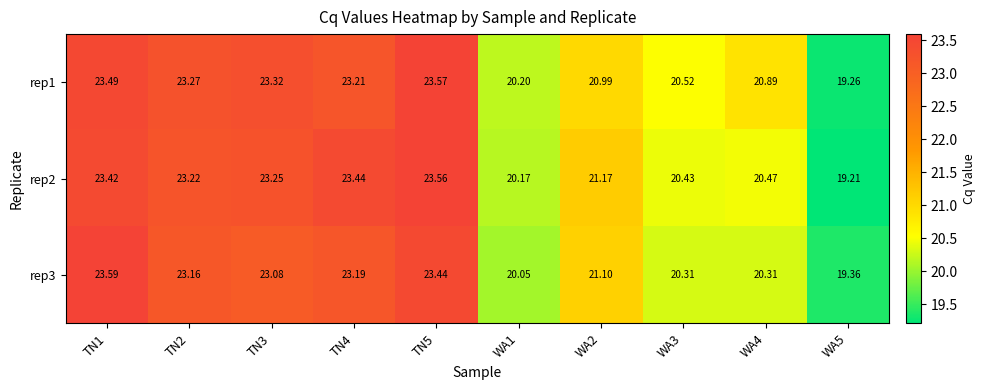

Reading left to right, list all the values displayed in this chart.

rep1: TN1=23.5	TN2=23.3	TN3=23.3	TN4=23.2	TN5=23.6	WA1=20.2	WA2=21.0	WA3=20.5	WA4=20.9	WA5=19.3
rep2: TN1=23.4	TN2=23.2	TN3=23.2	TN4=23.4	TN5=23.6	WA1=20.2	WA2=21.2	WA3=20.4	WA4=20.5	WA5=19.2
rep3: TN1=23.6	TN2=23.2	TN3=23.1	TN4=23.2	TN5=23.4	WA1=20.1	WA2=21.1	WA3=20.3	WA4=20.3	WA5=19.4